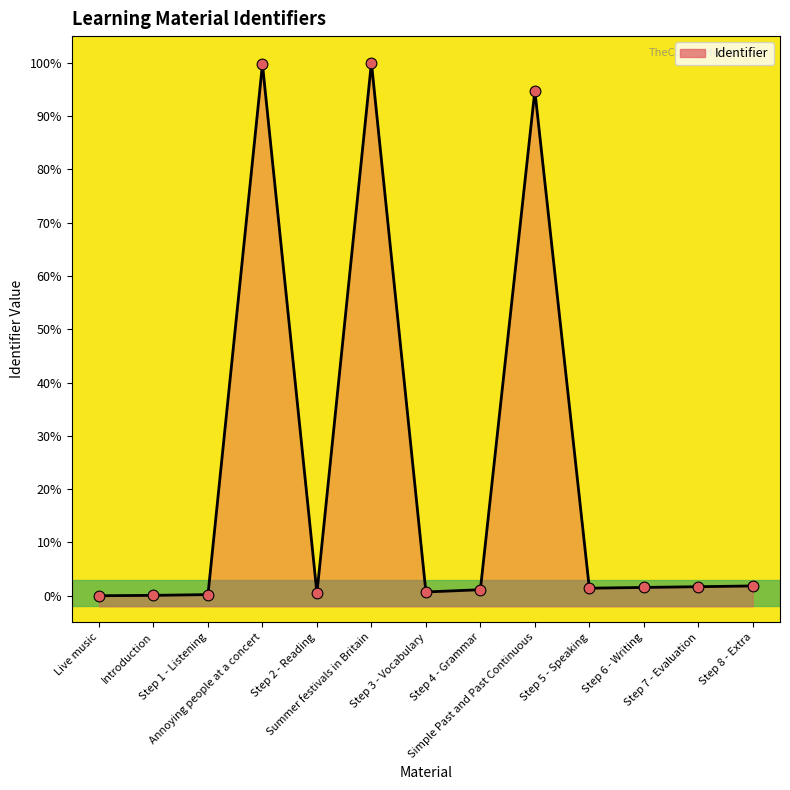

What is the change in value from Step 4 - Grammar to Step 5 - Speaking?

+0.3